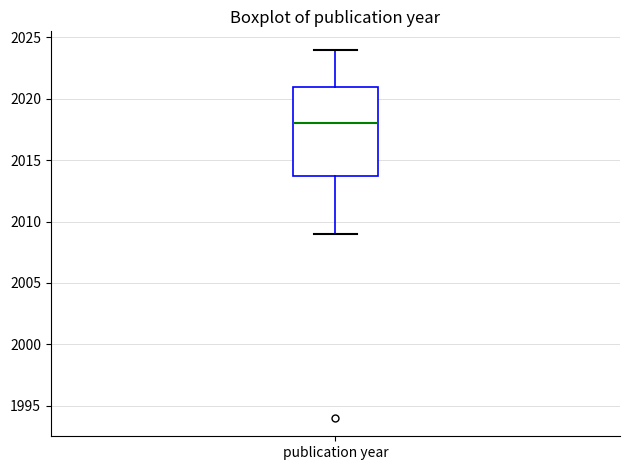

Read this box plot against the y-axis: the position of the median line, the range covered by the box, and the ends of both whiskers. The values are not printed on the chart, so give them approximately, as read against the axis.

median 2018, box 2014 to 2021, whiskers 2009 to 2024